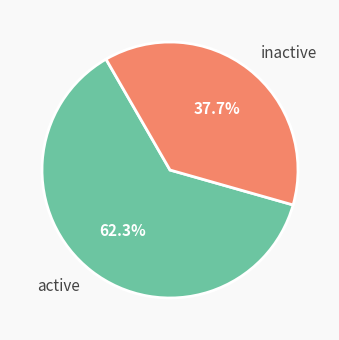

What is the ratio of the value at active to the value at inactive?

1.7